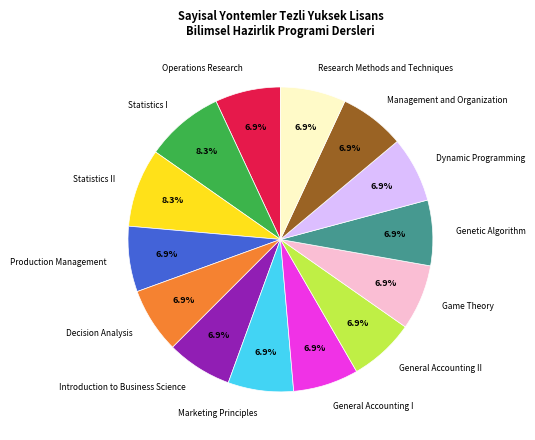

Does Production Management account for over 50% of the chart?

No